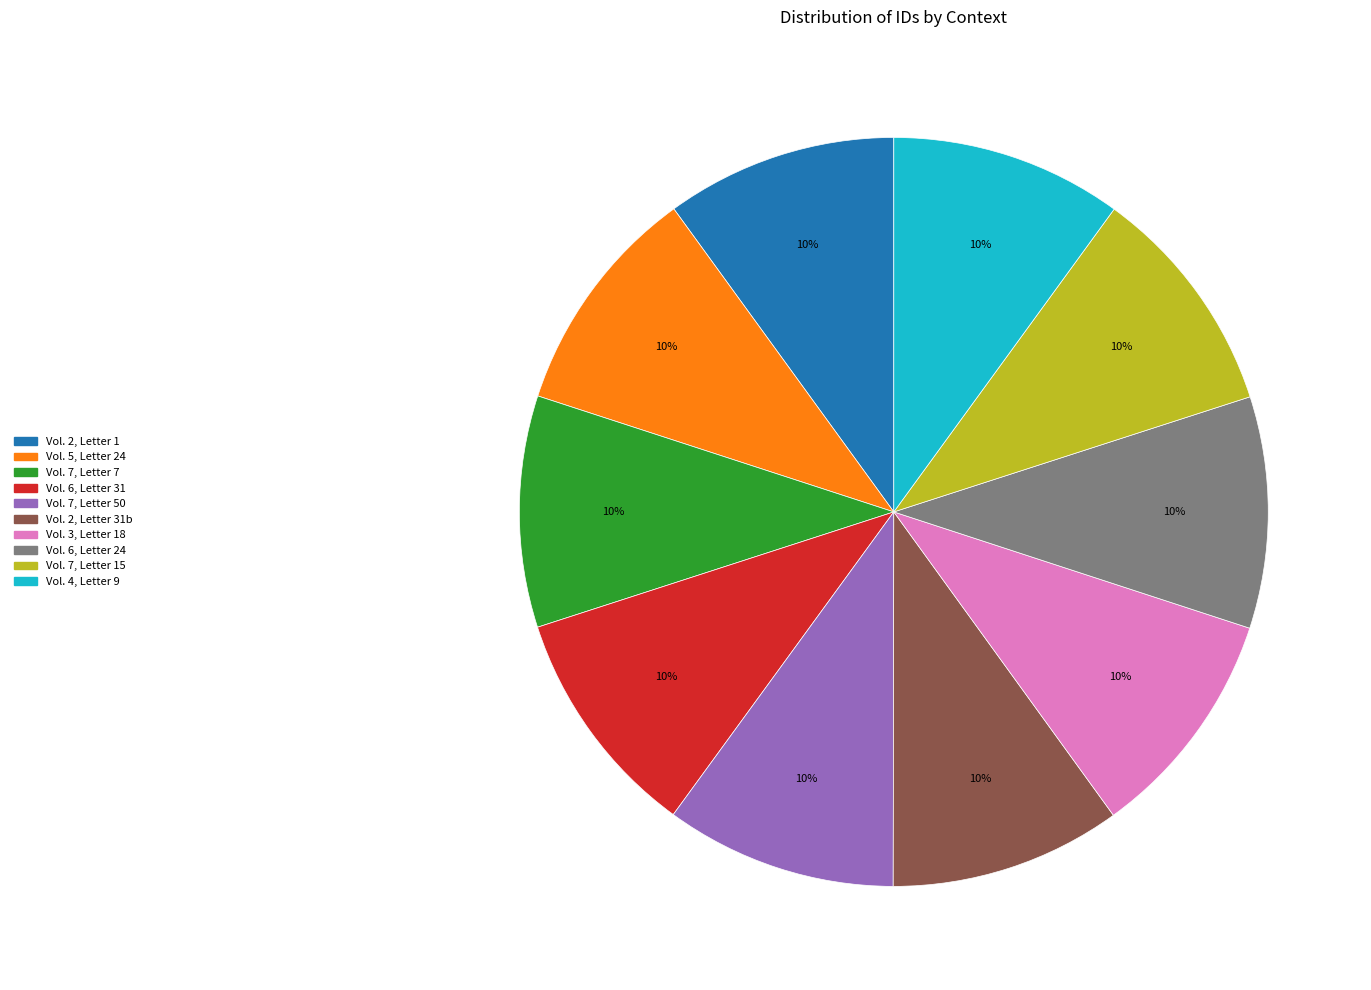

How many segments does this pie chart have?

10